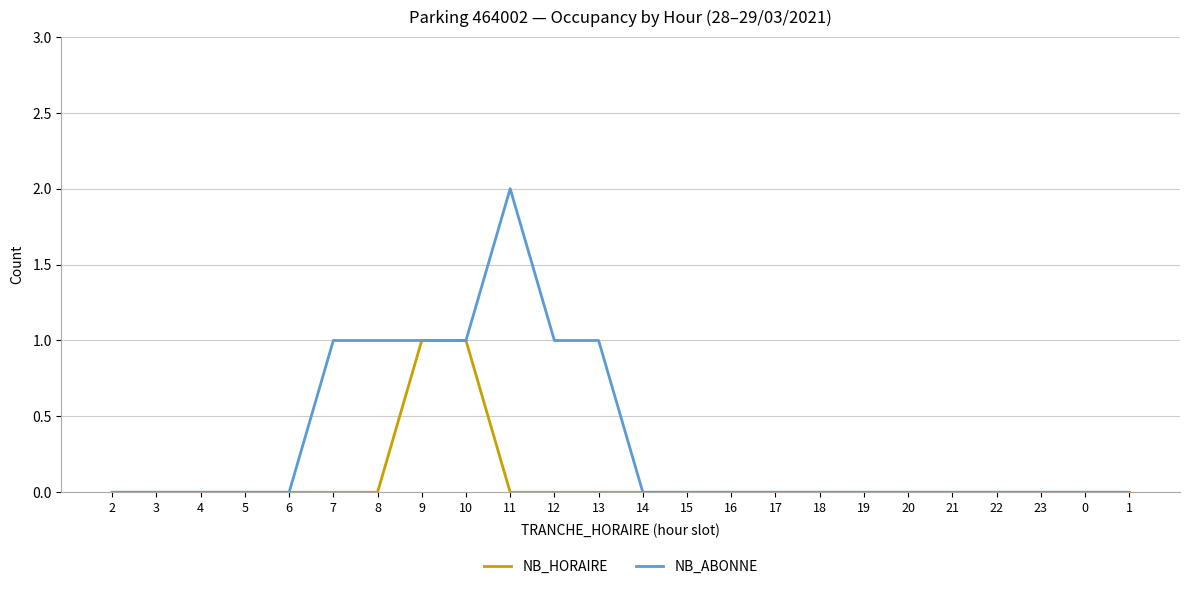

Is it true that NB_ABONNE equals 2 at 11?

True